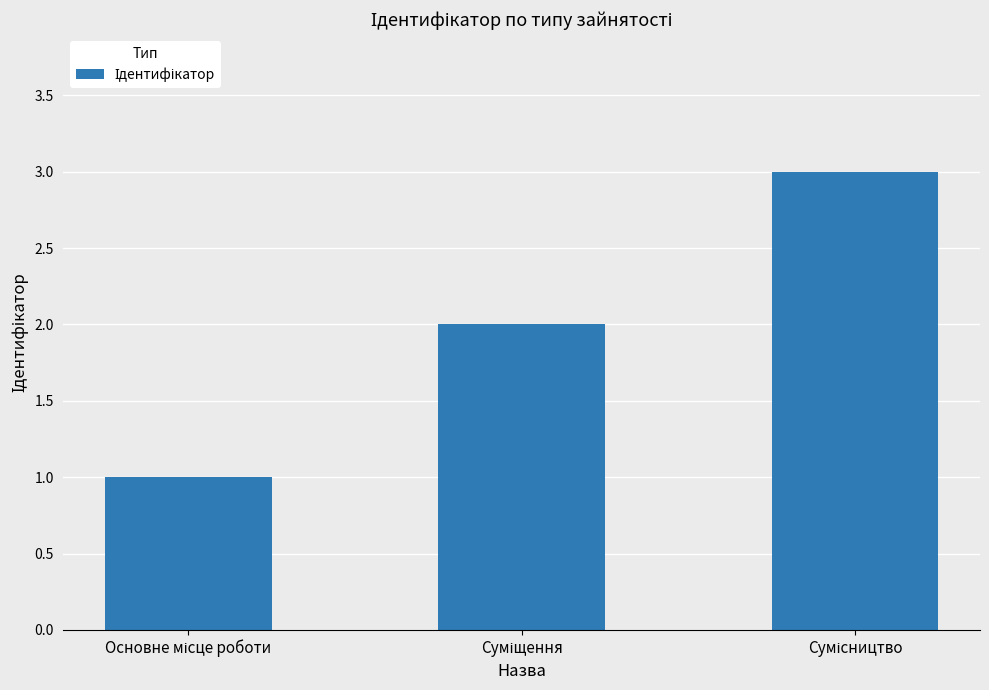

What is the maximum value shown in the chart?

3